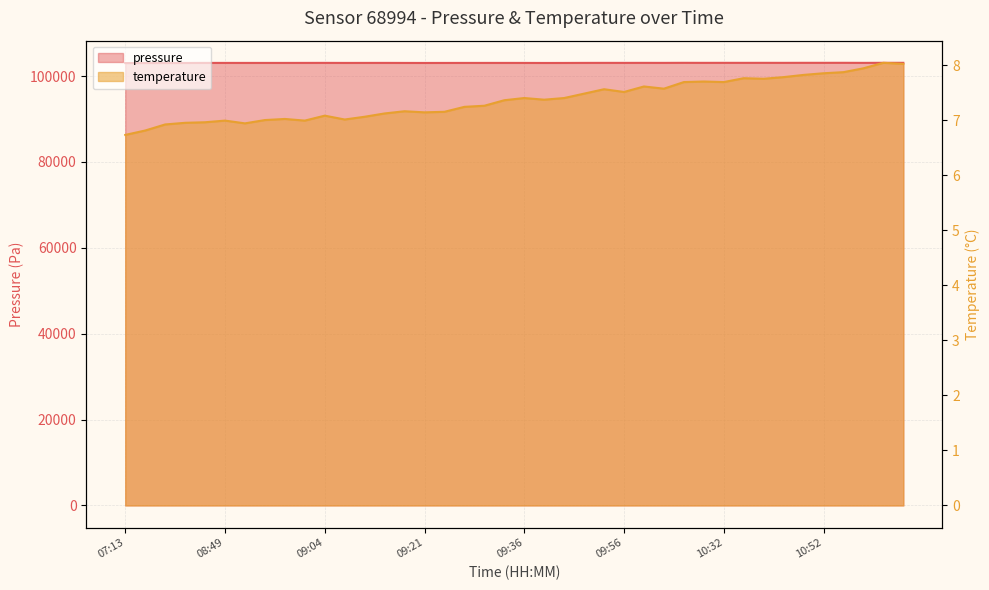

How many lines are shown in the chart?

2